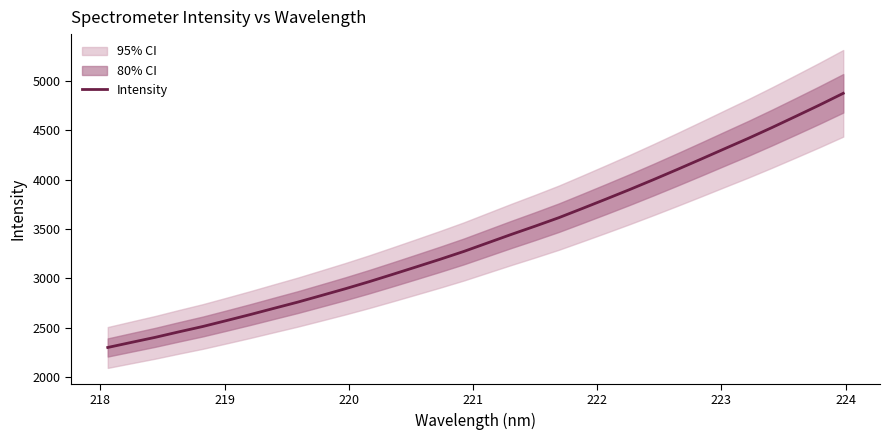

What is the value of the 1st point from the left?

2299.6